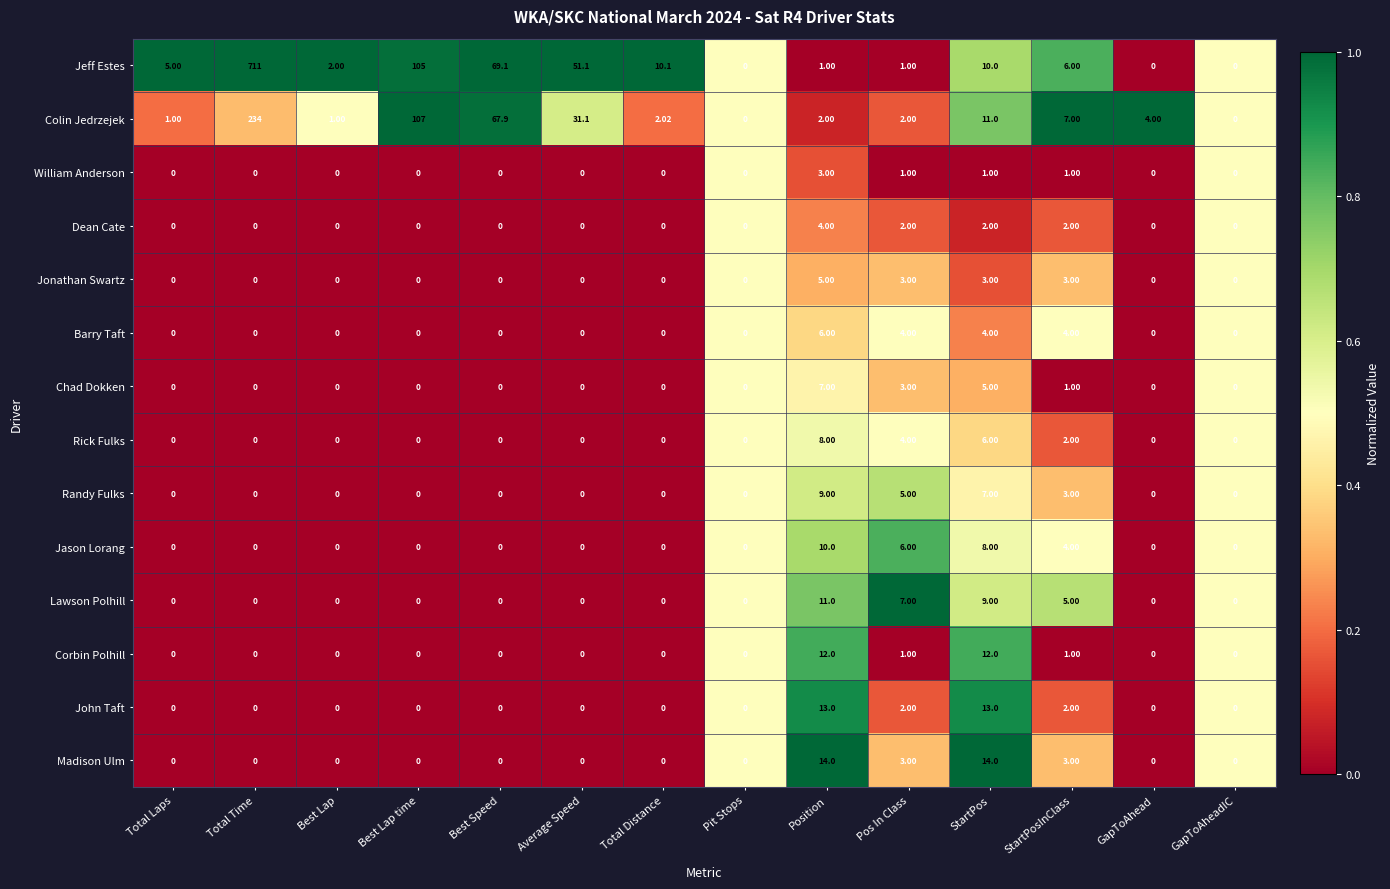

Which category has the highest value in the Barry Taft series?

Position